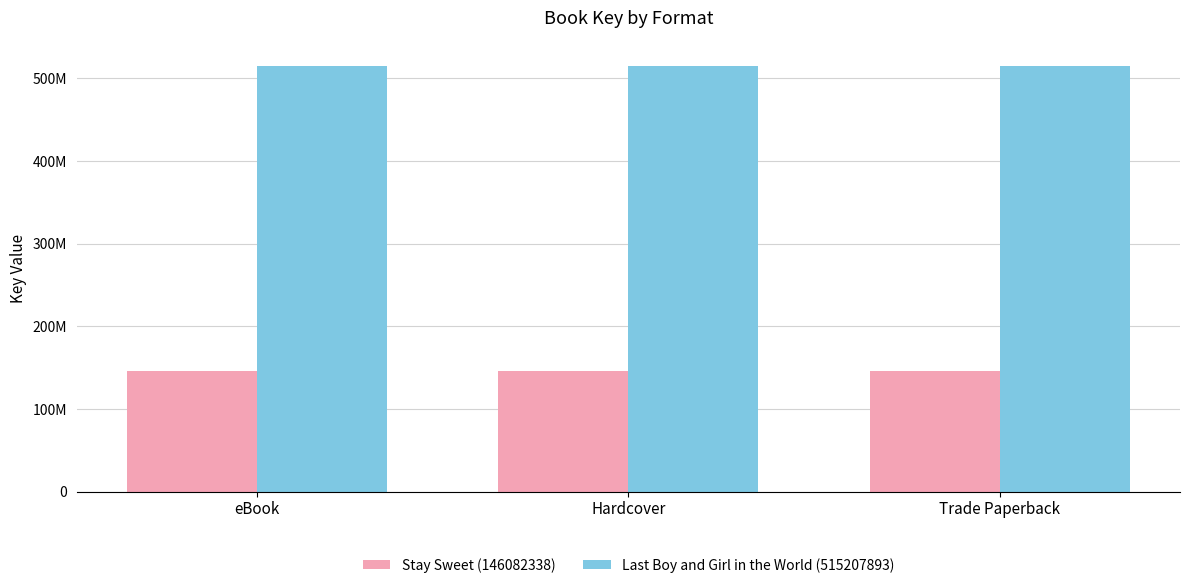

Are the bars horizontal?

No